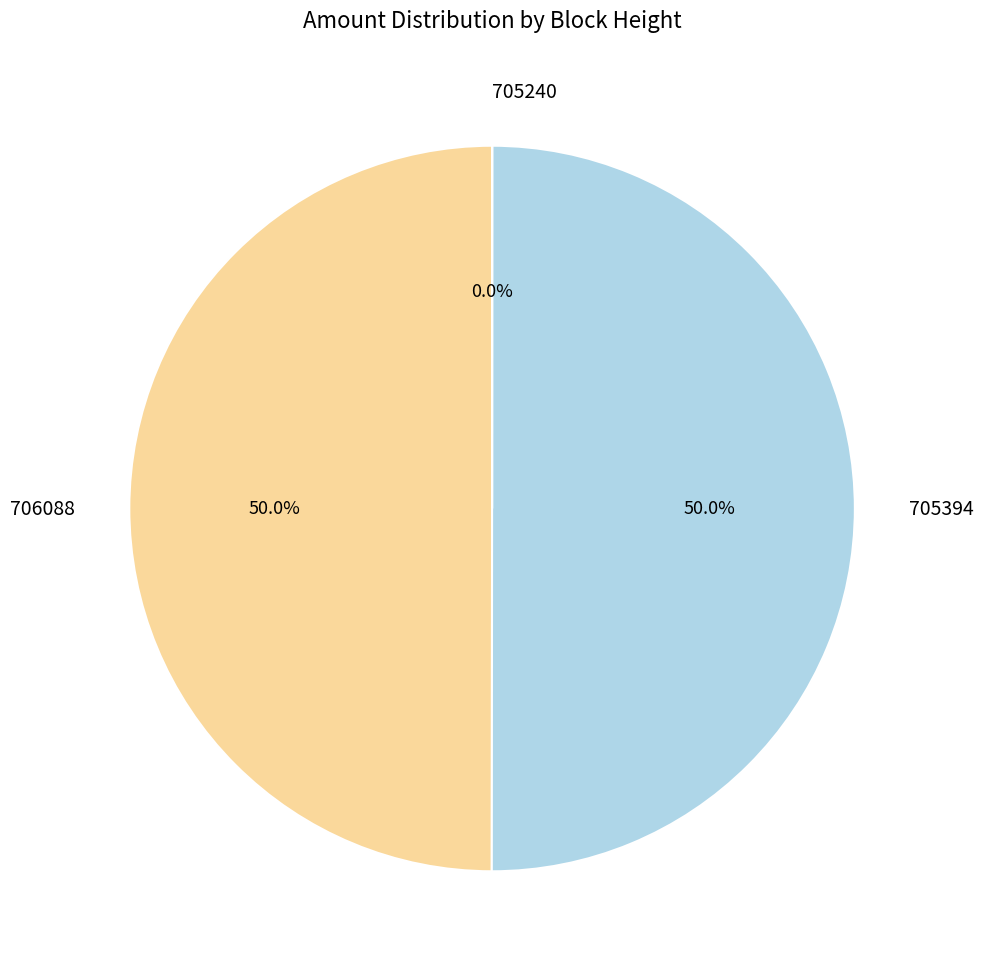

Approximately how many times larger is the value at 705394 compared to 706088?

1.0